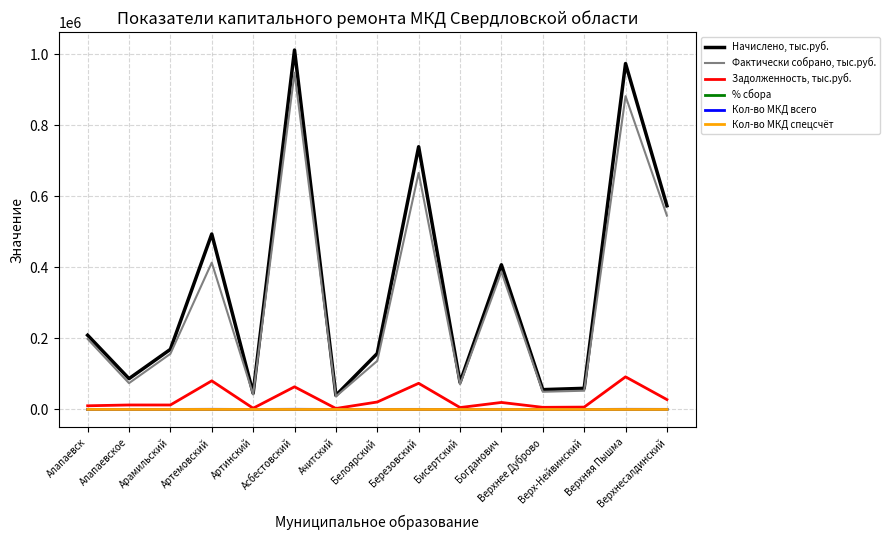

Which series has the widest spread of values?

Начислено, тыс.руб.